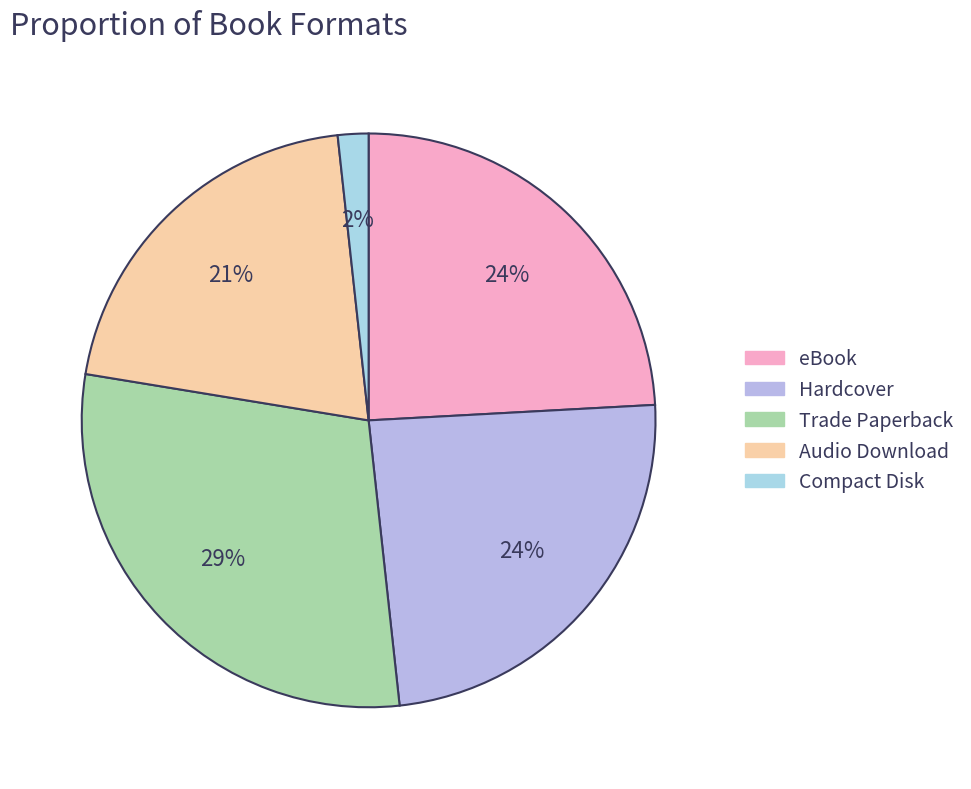

Count the number of slices in the pie.

5